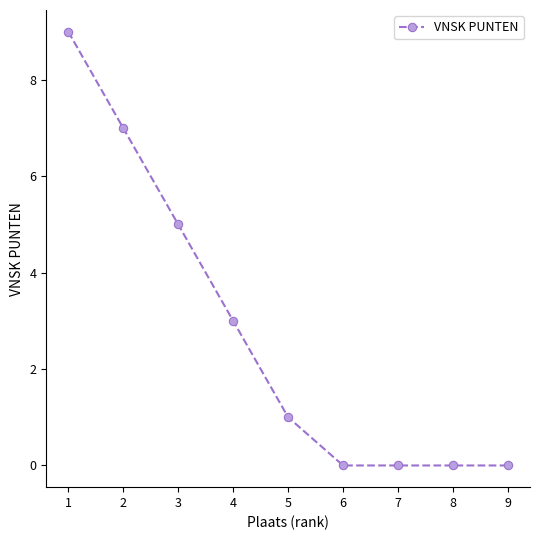

How many data points does each series have?

9